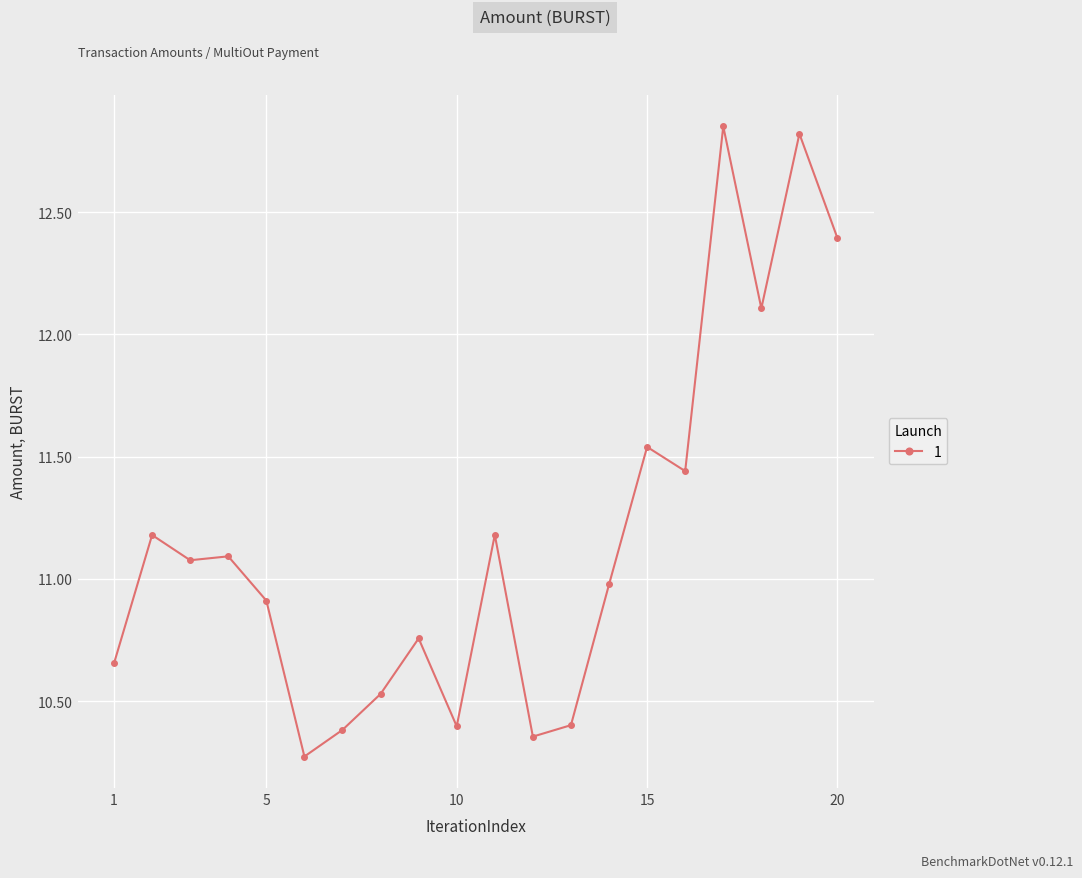

True or false: the data has more than 2 interior local peaks.

True